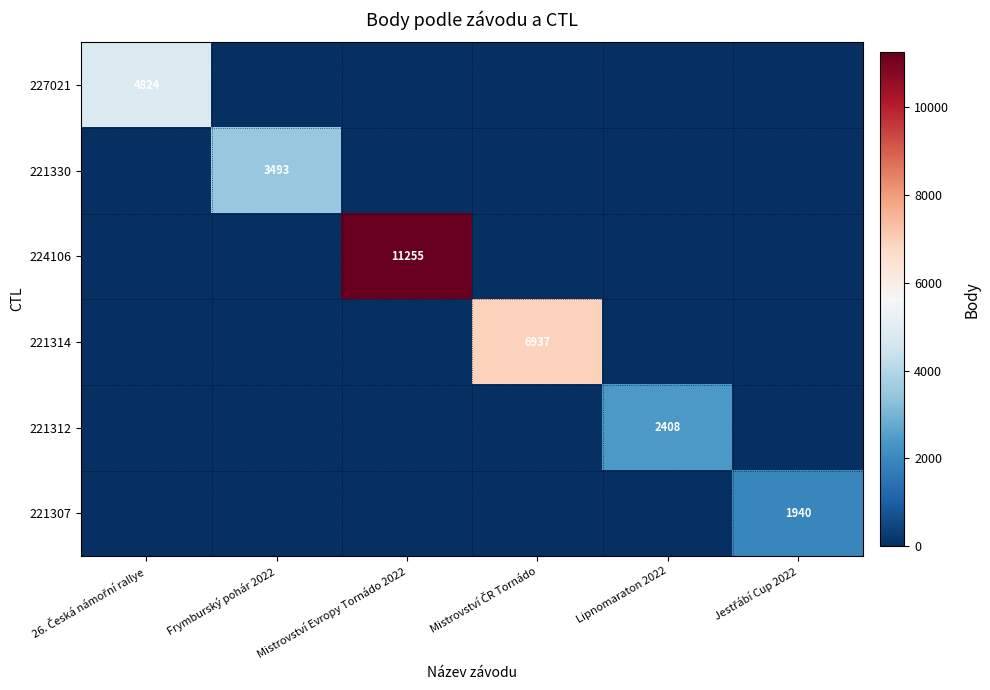

How many distinct data groups are displayed?

6